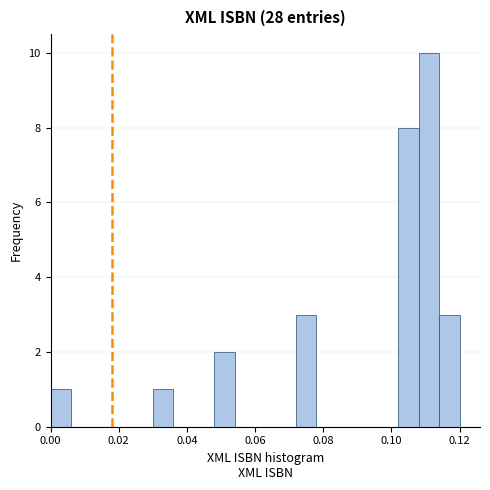

Around what value on the x-axis is the tallest bar? Give the approximate position of its centre, as read against the axis.

0.112